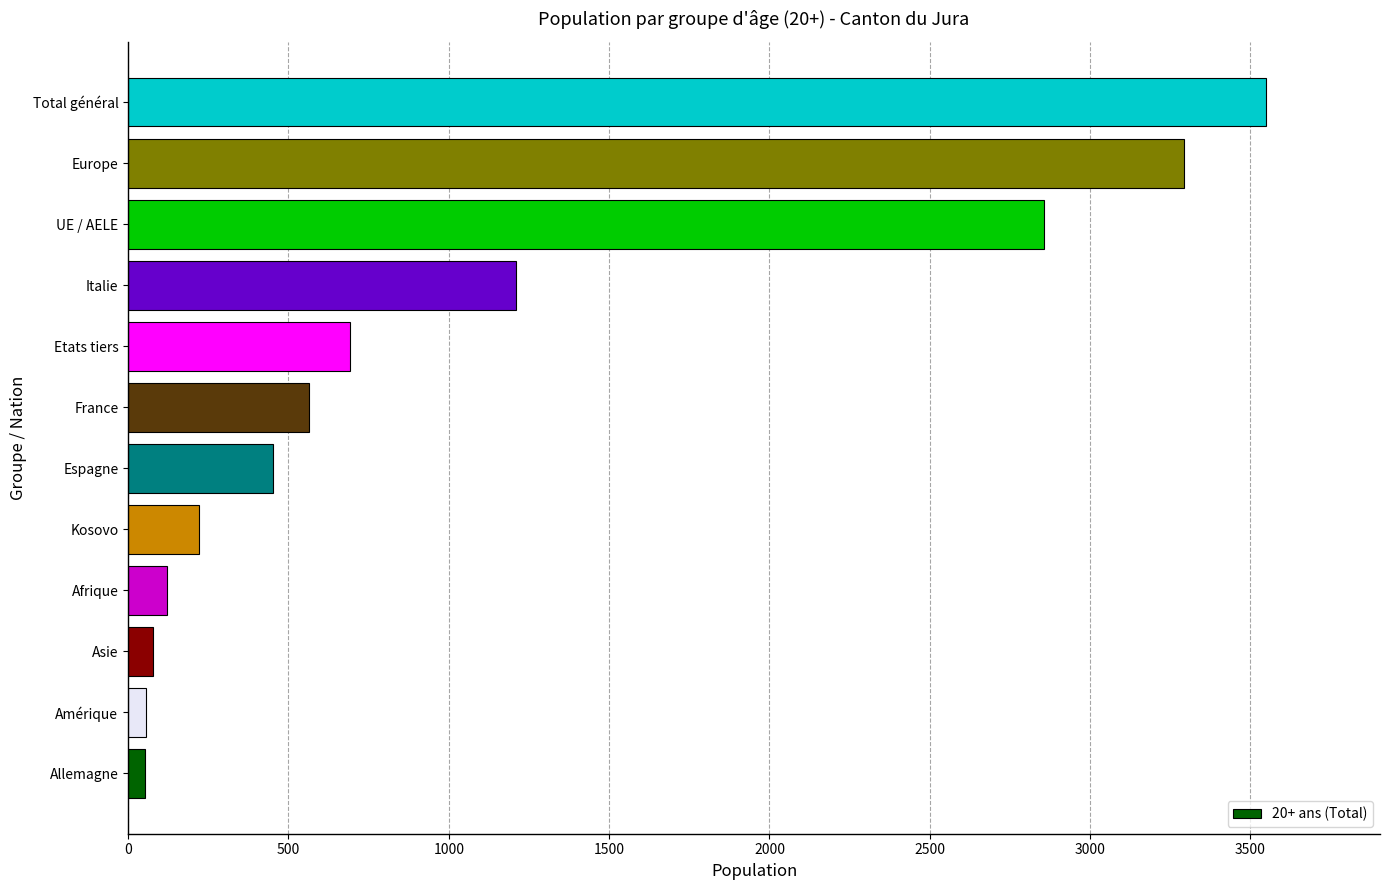

Does the chart contain any negative values?

No